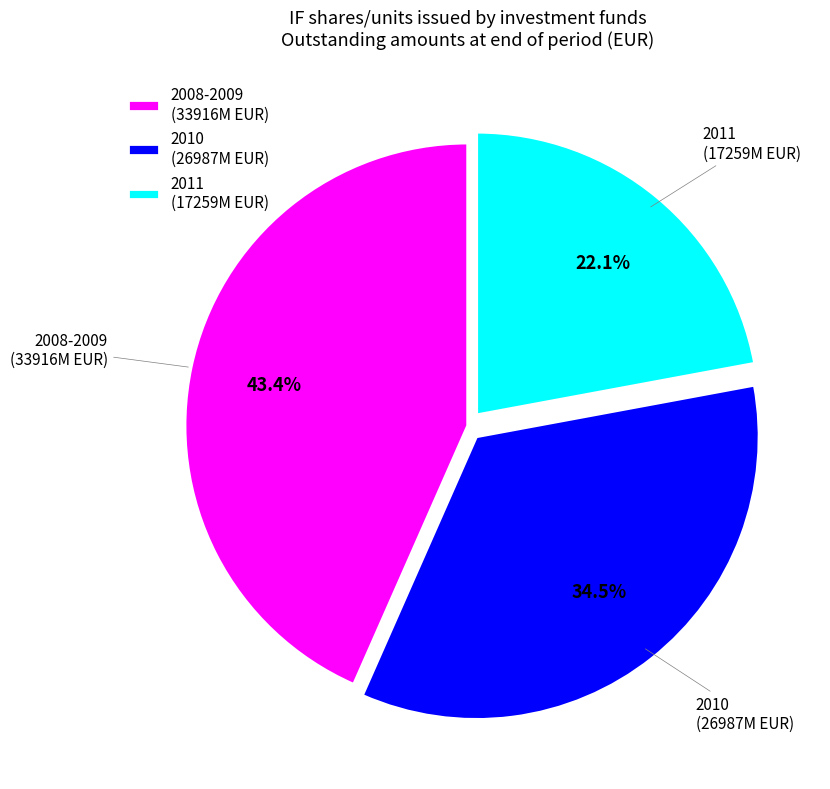

Count the number of slices in the pie.

3